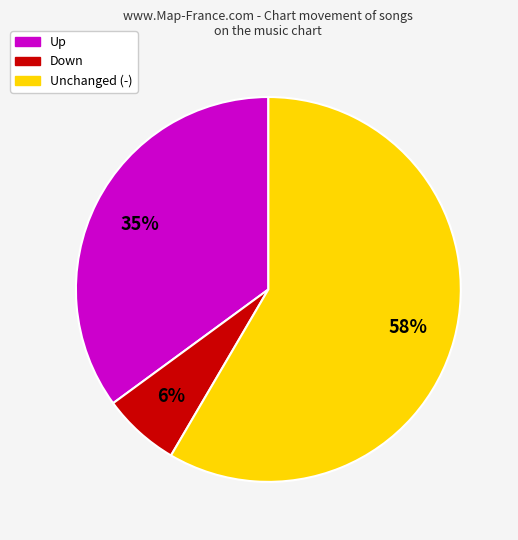

How many segments does this pie chart have?

3